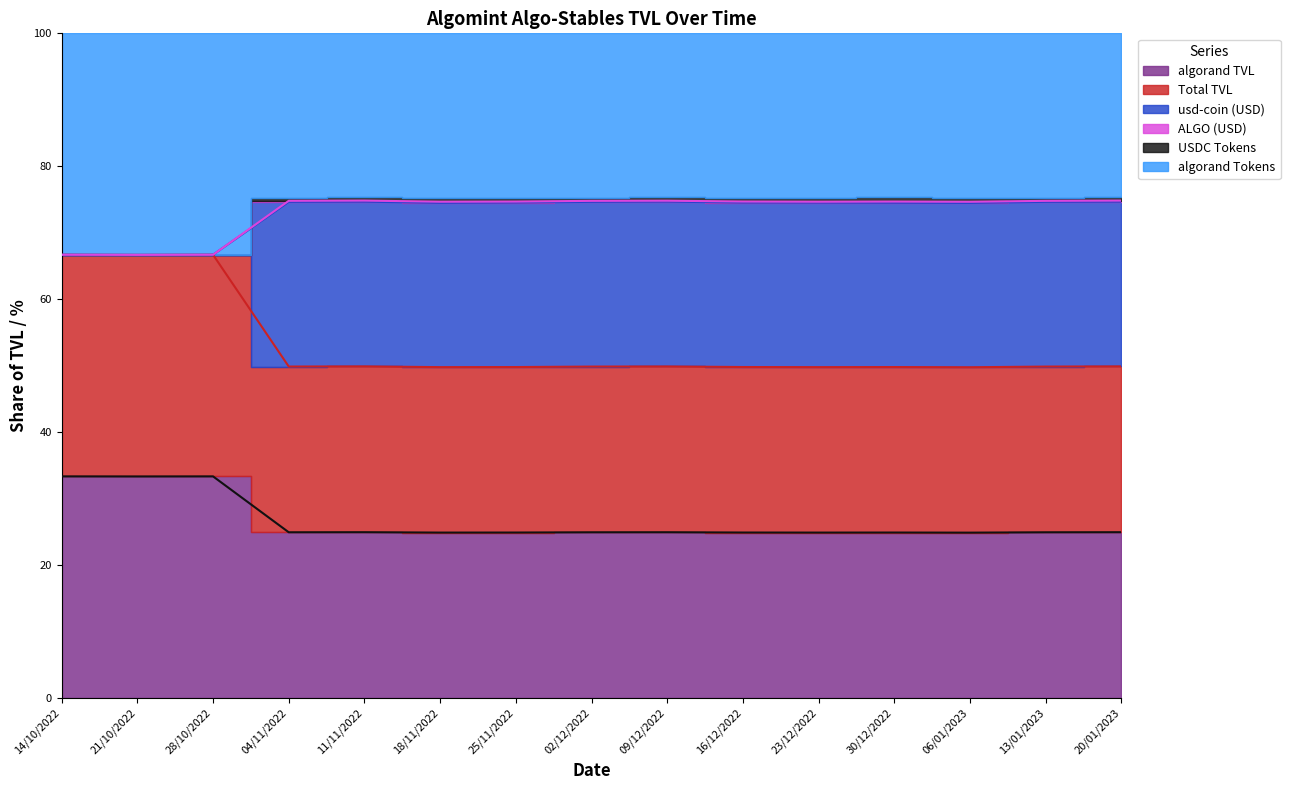

How many values in the usd-coin (USD) series are below 74?

3